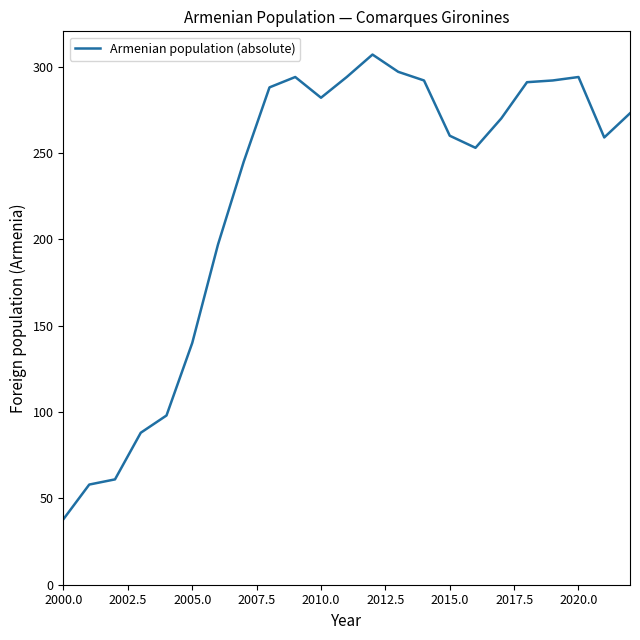

What is the difference between the maximum and minimum values?

269